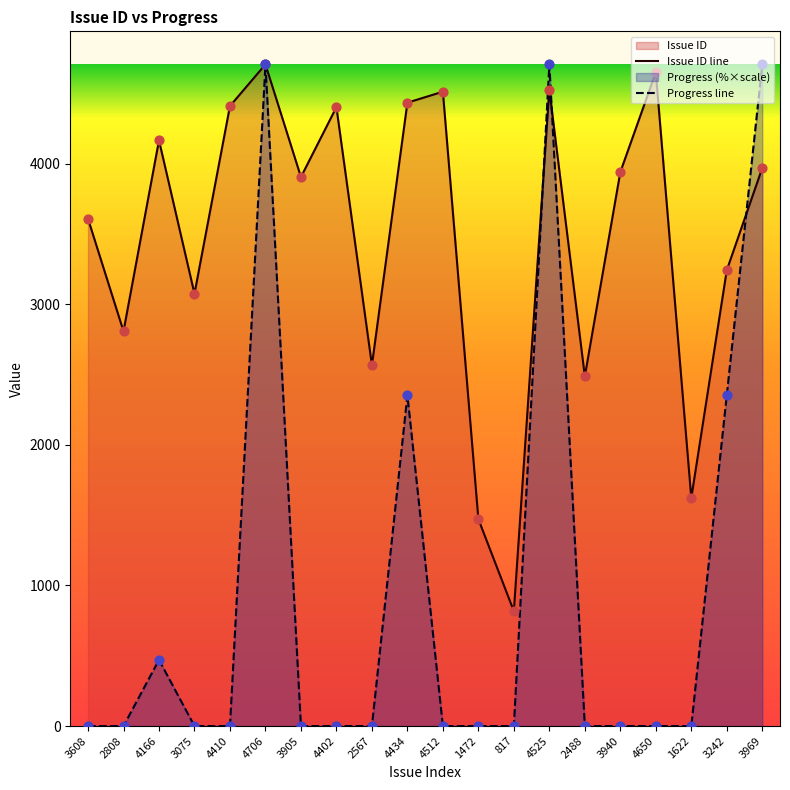

At which category is the sum across all series the highest?

4706